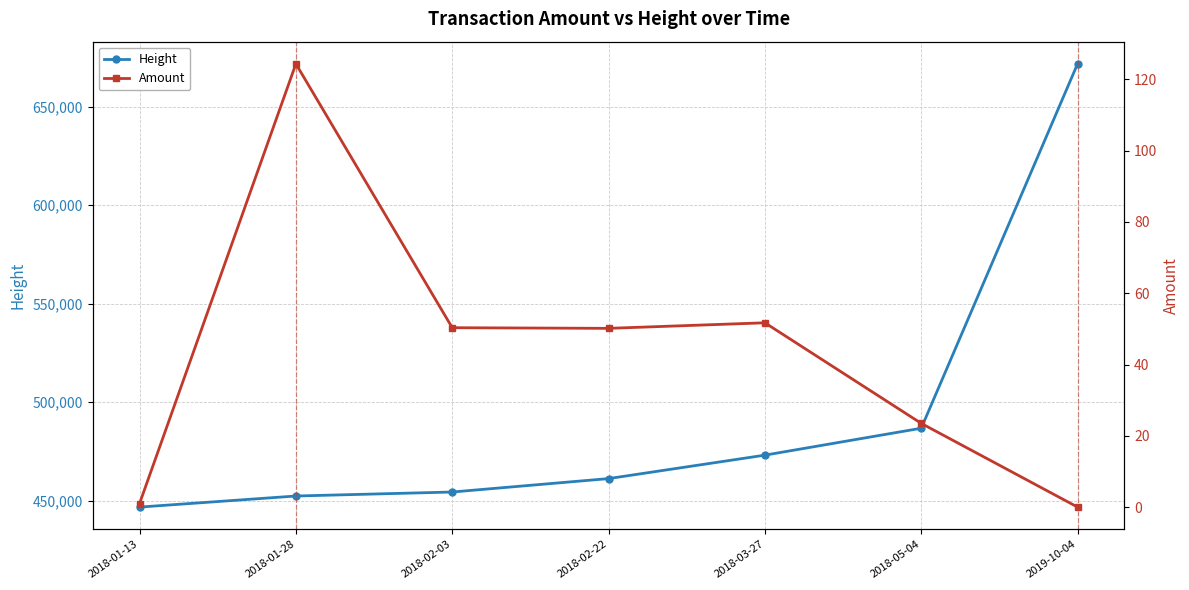

Where does the Amount series first go above 50?

2018-01-28